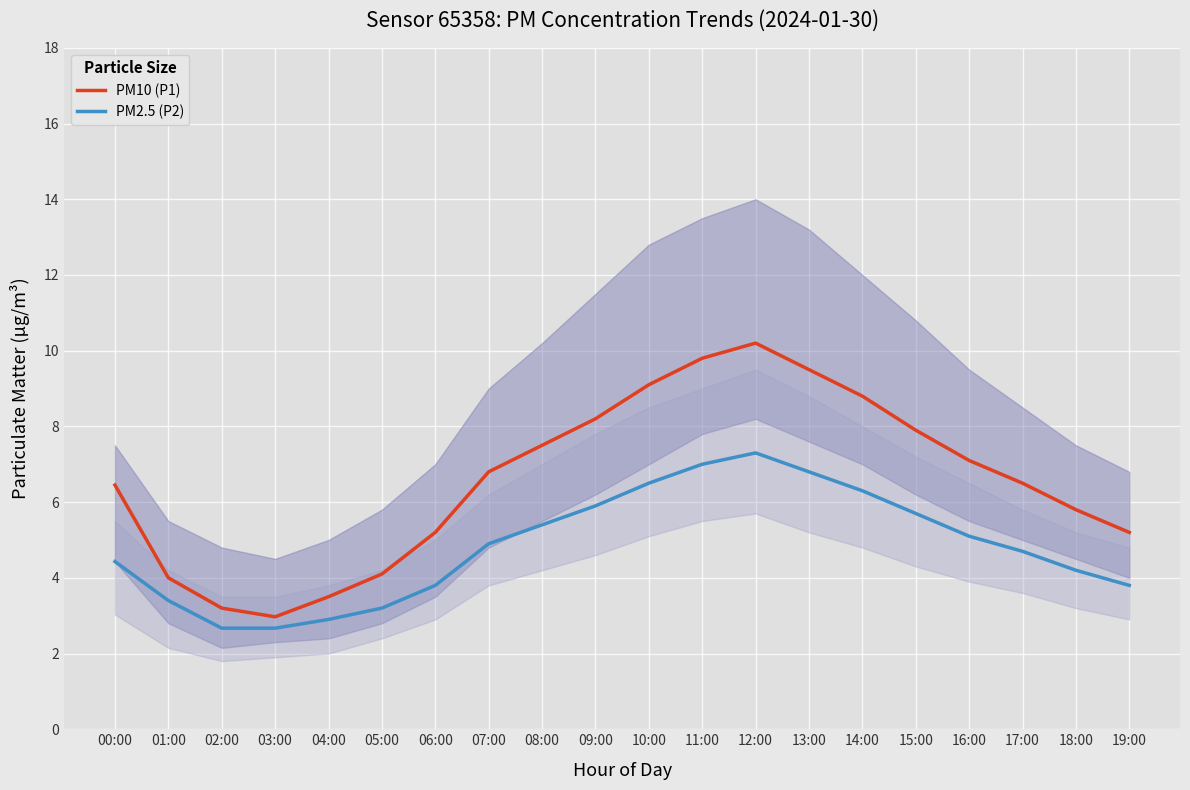

Reading left to right, extract all data points from this chart.

PM10 (P1): 6.5	4.0	3.2	3.0	3.5	4.1	5.2	6.8	7.5	8.2	9.1	9.8	10.2	9.5	8.8	7.9	7.1	6.5	5.8	5.2
PM2.5 (P2): 4.4	3.4	2.7	2.7	2.9	3.2	3.8	4.9	5.4	5.9	6.5	7.0	7.3	6.8	6.3	5.7	5.1	4.7	4.2	3.8